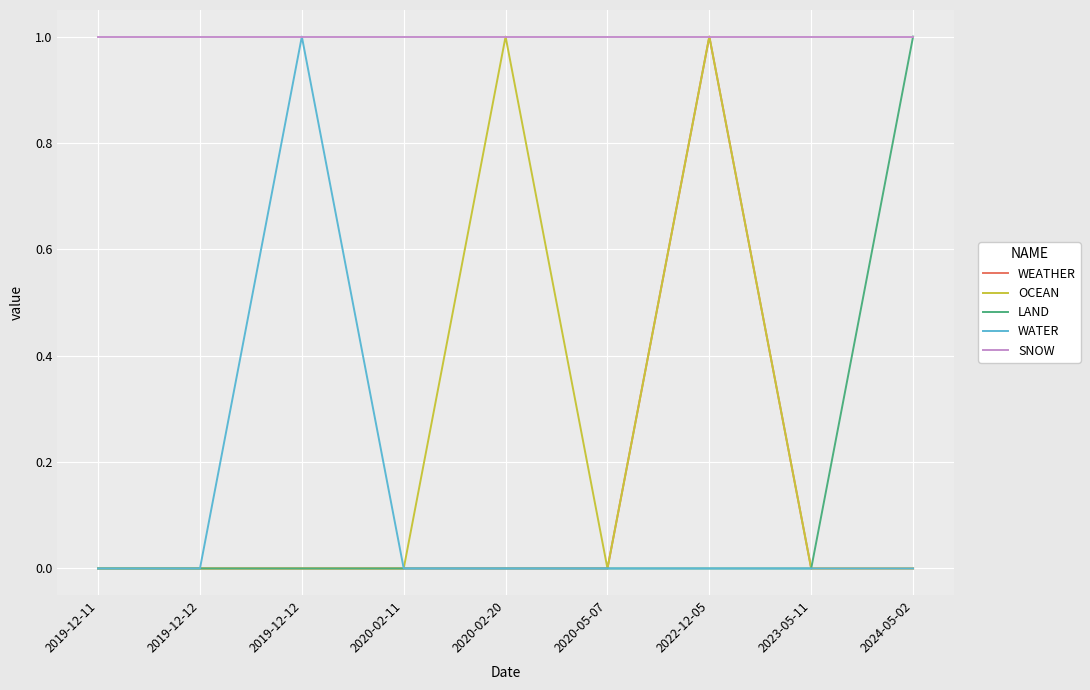

Reading left to right, extract all data points from this chart.

WEATHER: 2019-12-11=0	2019-12-12=0	2019-12-12=0	2020-02-11=0	2020-02-20=0	2020-05-07=0	2022-12-05=1	2023-05-11=0	2024-05-02=0
OCEAN: 2019-12-11=0	2019-12-12=0	2019-12-12=0	2020-02-11=0	2020-02-20=1	2020-05-07=0	2022-12-05=1	2023-05-11=0	2024-05-02=0
LAND: 2019-12-11=0	2019-12-12=0	2019-12-12=0	2020-02-11=0	2020-02-20=0	2020-05-07=0	2022-12-05=0	2023-05-11=0	2024-05-02=1
WATER: 2019-12-11=0	2019-12-12=0	2019-12-12=1	2020-02-11=0	2020-02-20=0	2020-05-07=0	2022-12-05=0	2023-05-11=0	2024-05-02=0
SNOW: 2019-12-11=1	2019-12-12=1	2019-12-12=1	2020-02-11=1	2020-02-20=1	2020-05-07=1	2022-12-05=1	2023-05-11=1	2024-05-02=1